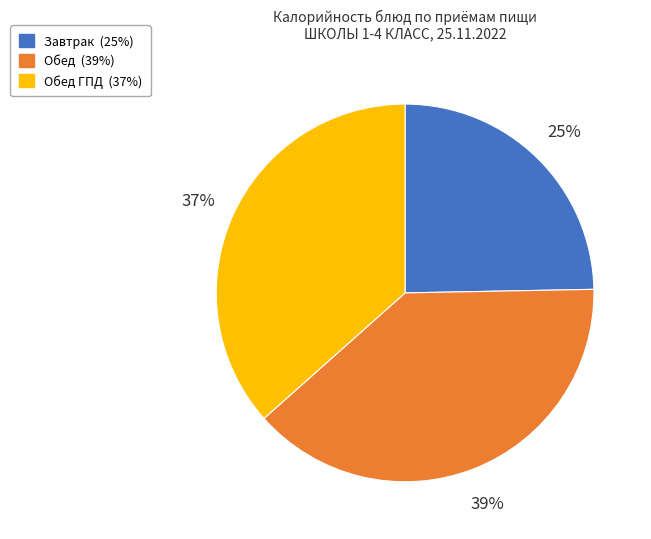

How many slices are in this pie chart?

3